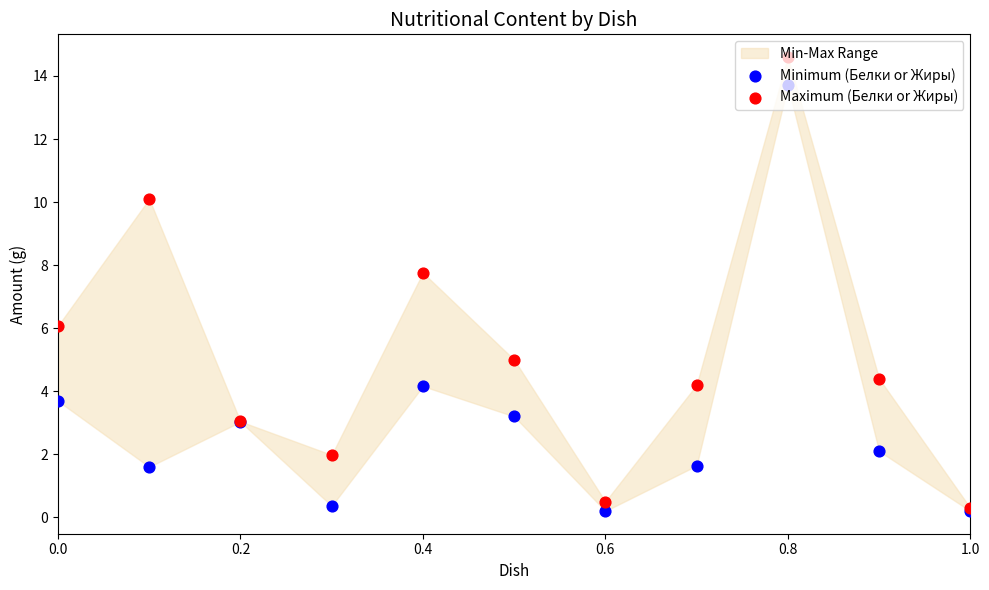

At how many categories does at least one series exceed 5?

4